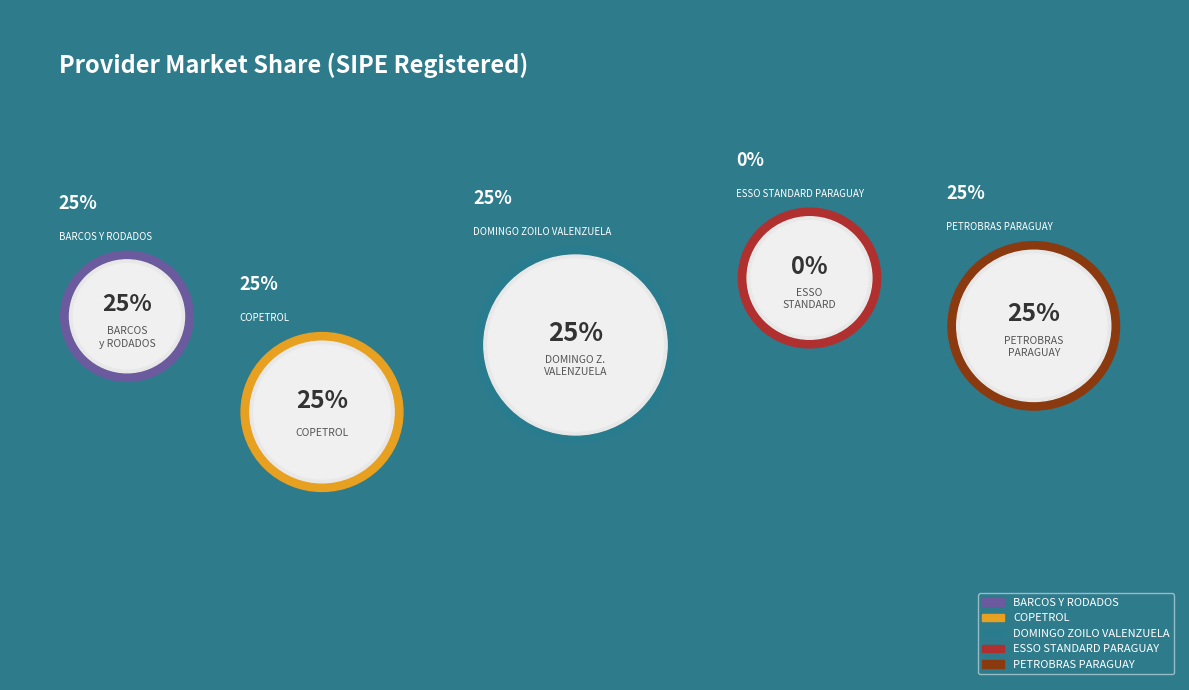

What is the largest slice in the pie chart?

BARCOS Y RODADOS